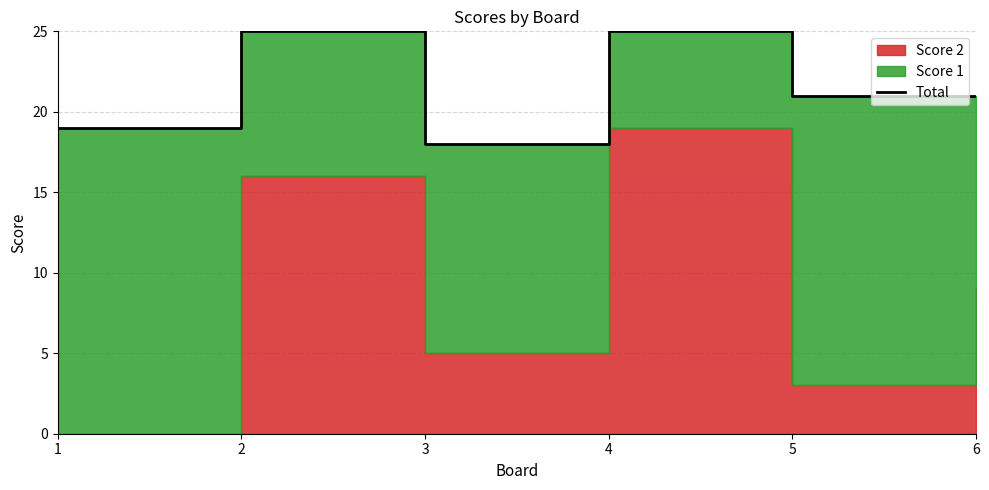

How many points are lower than both their immediate neighbors (excluding endpoints)?

1